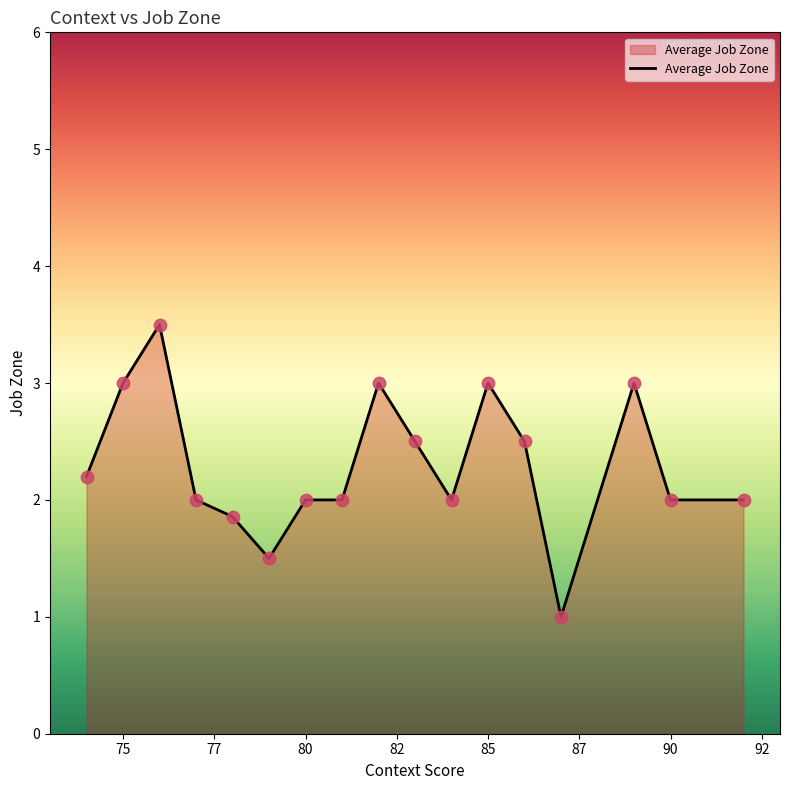

What is the minimum value shown in the chart?

1.0